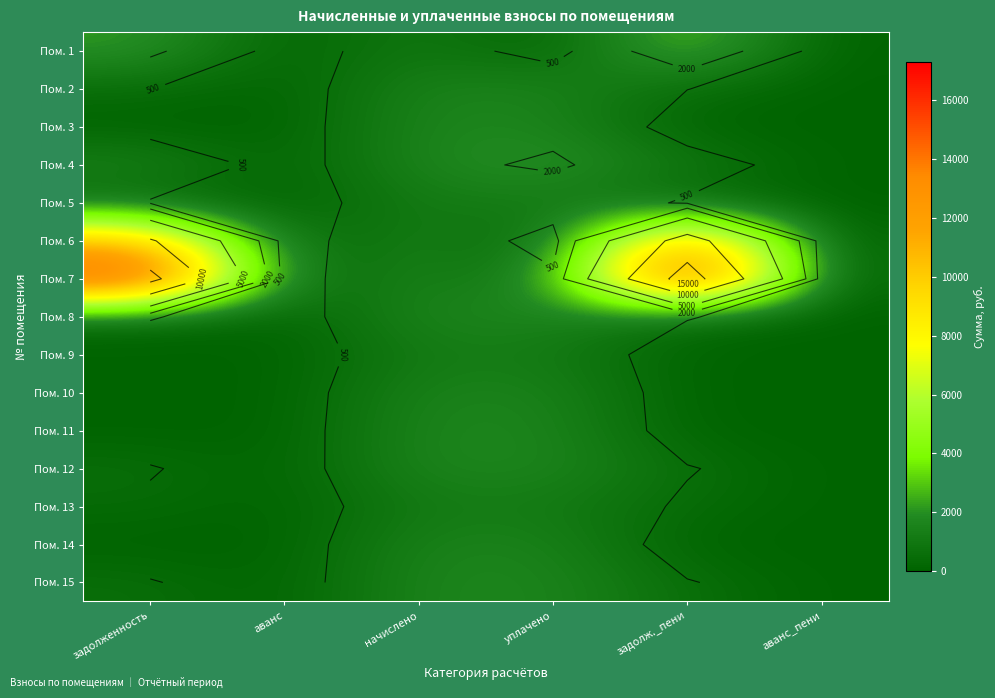

Which series has the largest total across all categories?

Пом. 7